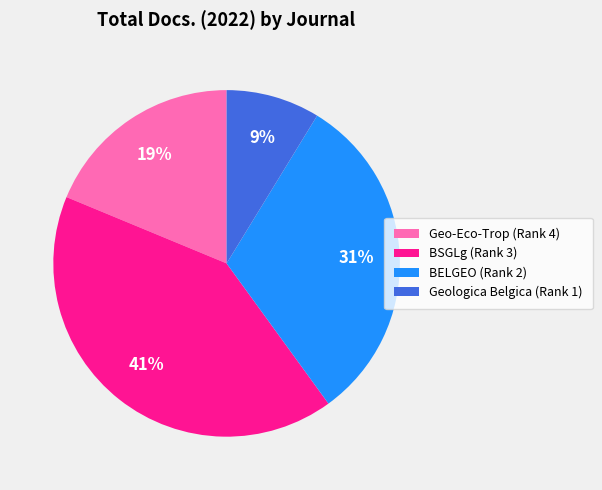

To the nearest percent, what is the difference between the Geologica Belgica (Rank 1) and Geo-Eco-Trop (Rank 4) slice percentages?

10%